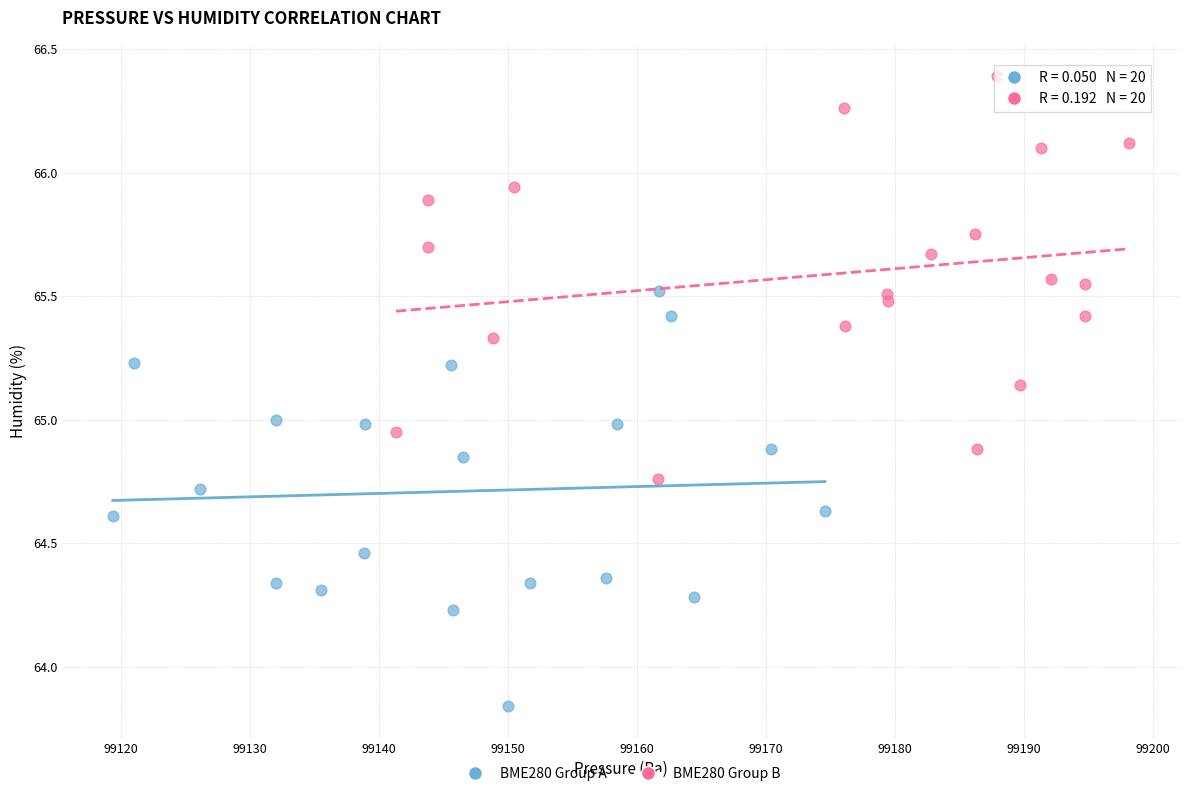

Which series reaches the maximum Y coordinate?

BME280 Group B